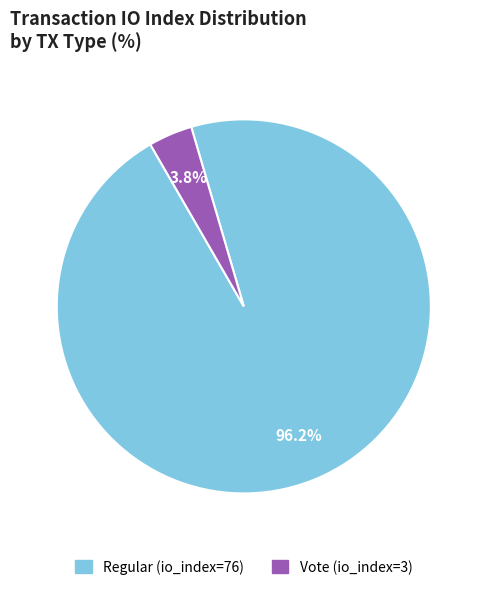

Does Vote (io_index=3) account for over 50% of the chart?

No